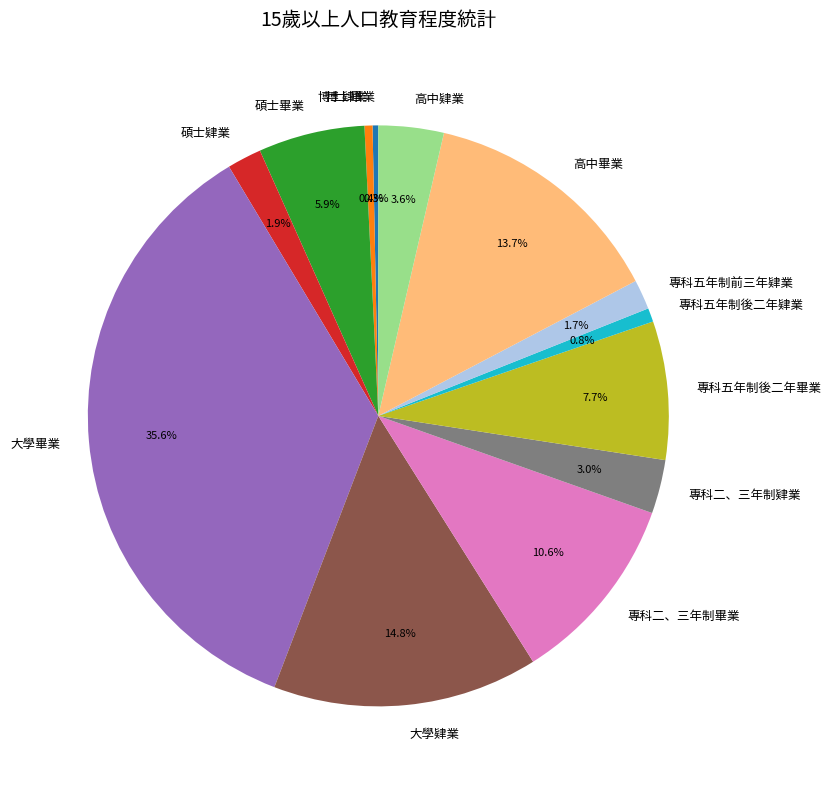

Between 大學畢業 and 專科五年制前三年肄業, which is larger?

大學畢業